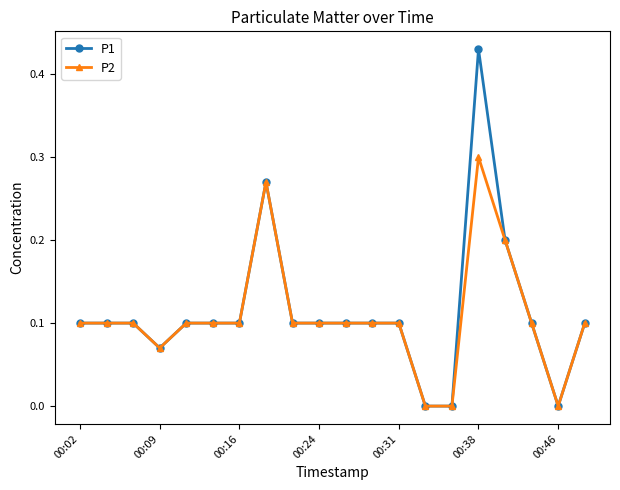

Which series has the largest range (max minus min)?

P1